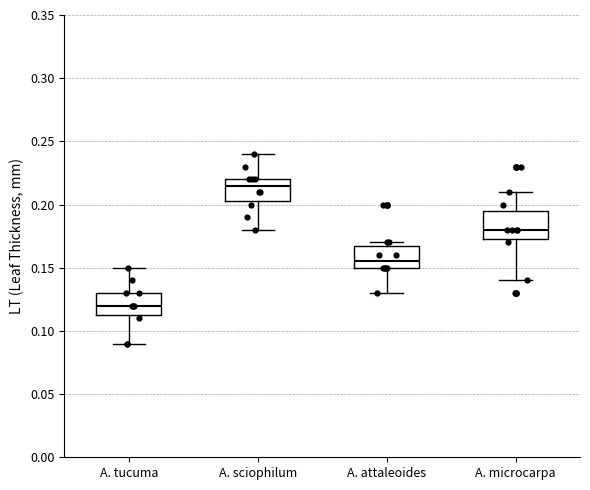

Reading left to right, read every box against the y-axis: the position of its median line, the range the box covers, and the ends of its whiskers. The values are not printed on the chart, so give them approximately, as read against the axis.

A. tucuma: median 0.120, box 0.115 to 0.130, whiskers 0.090 to 0.150
A. sciophilum: median 0.215, box 0.205 to 0.220, whiskers 0.180 to 0.240
A. attaleoides: median 0.155, box 0.150 to 0.170, whiskers 0.130 to 0.170 (just above the box's upper edge)
A. microcarpa: median 0.180, box 0.175 to 0.195, whiskers 0.140 to 0.210